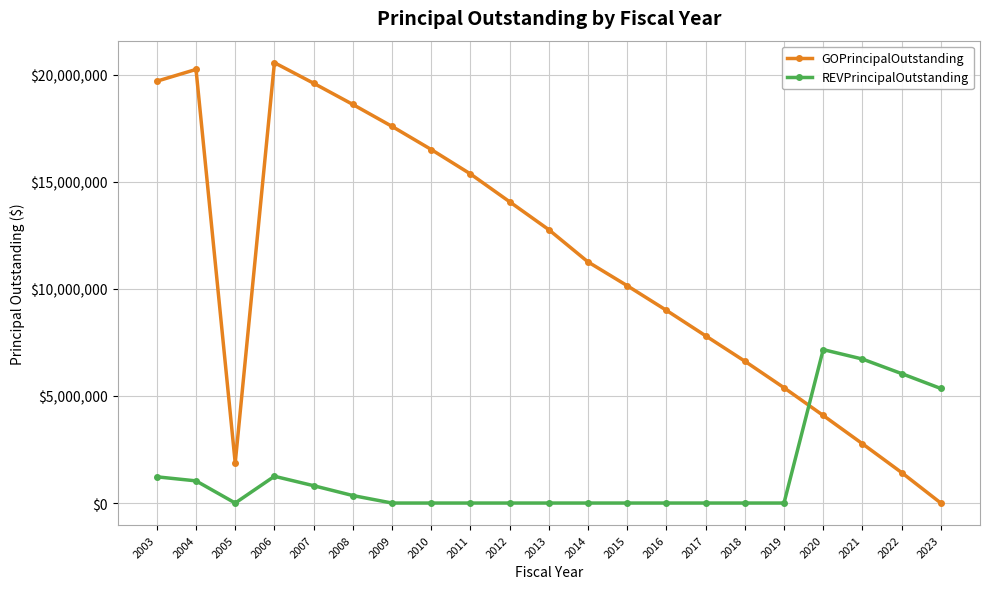

Does the chart display data point markers on the line(s)?

Yes